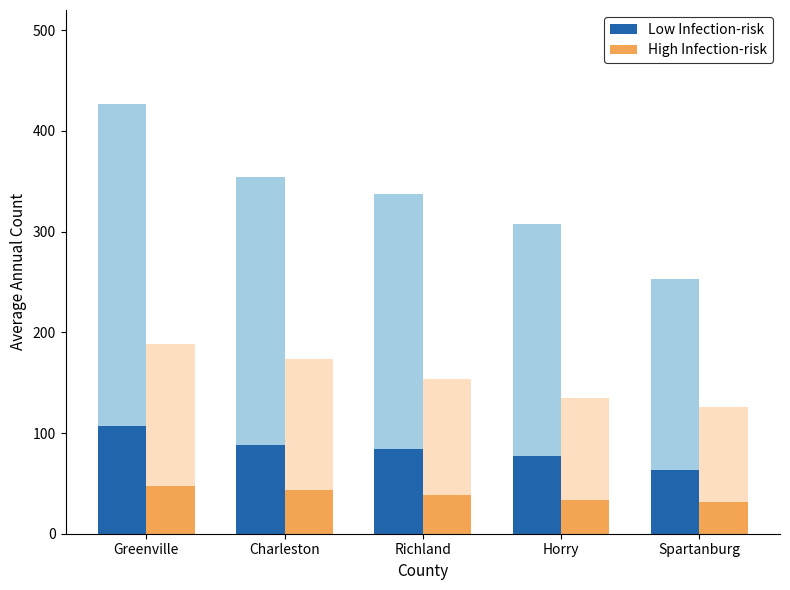

How many bars are there in total?

10